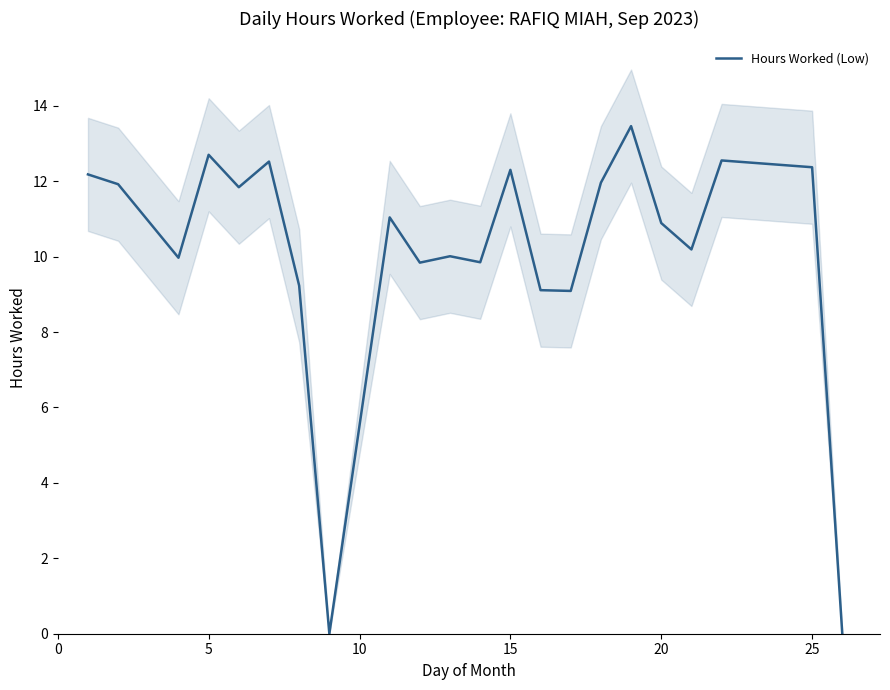

Is it true that Hours Worked (Low) equals 12.3 at 15?

True